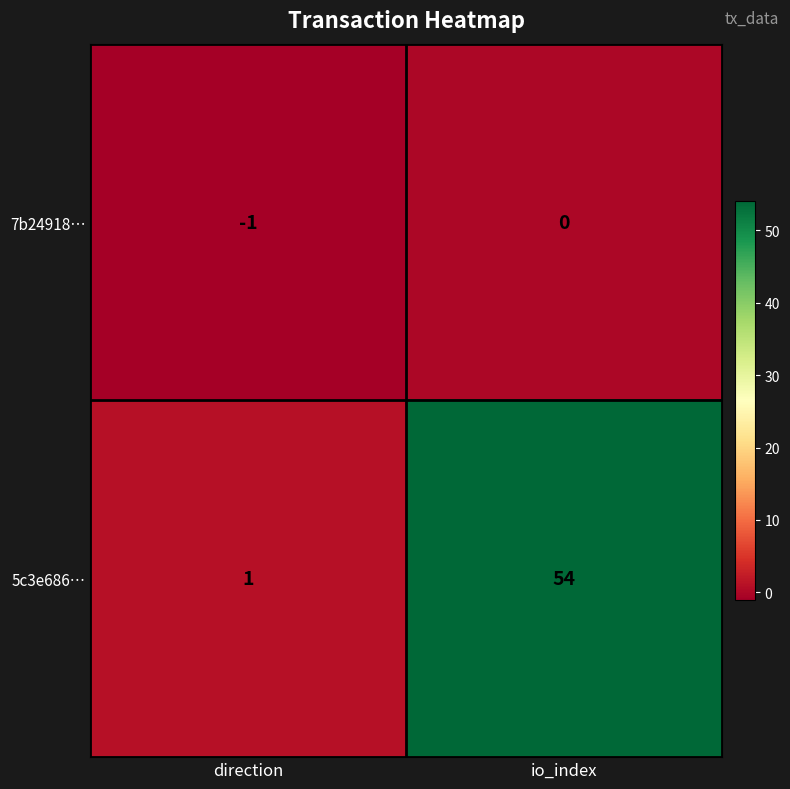

What is the approximate value of 5c3e686… at io_index, to the nearest 5?

55